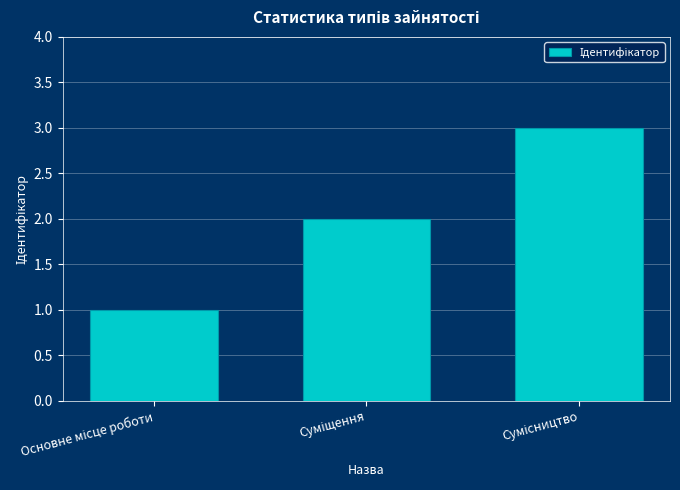

What is the sum of all values?

6